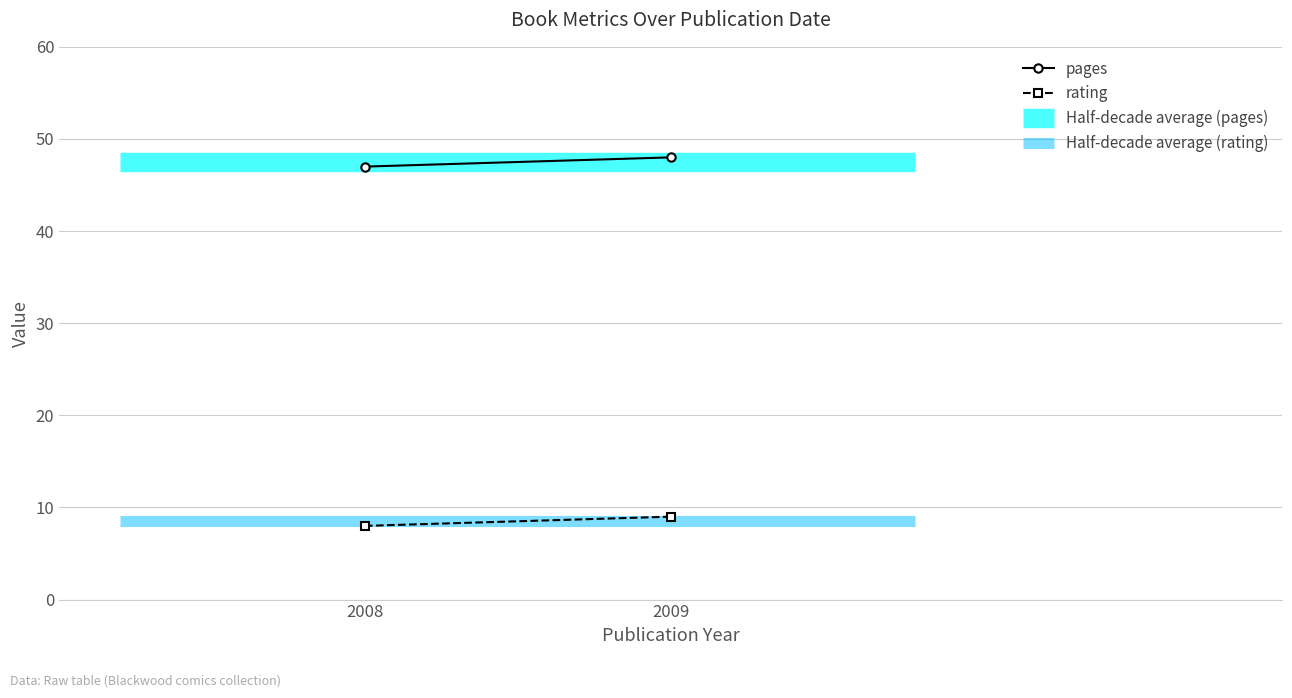

What is the sum of the Half-decade average (rating) values at 2009 and 2008?

17.0